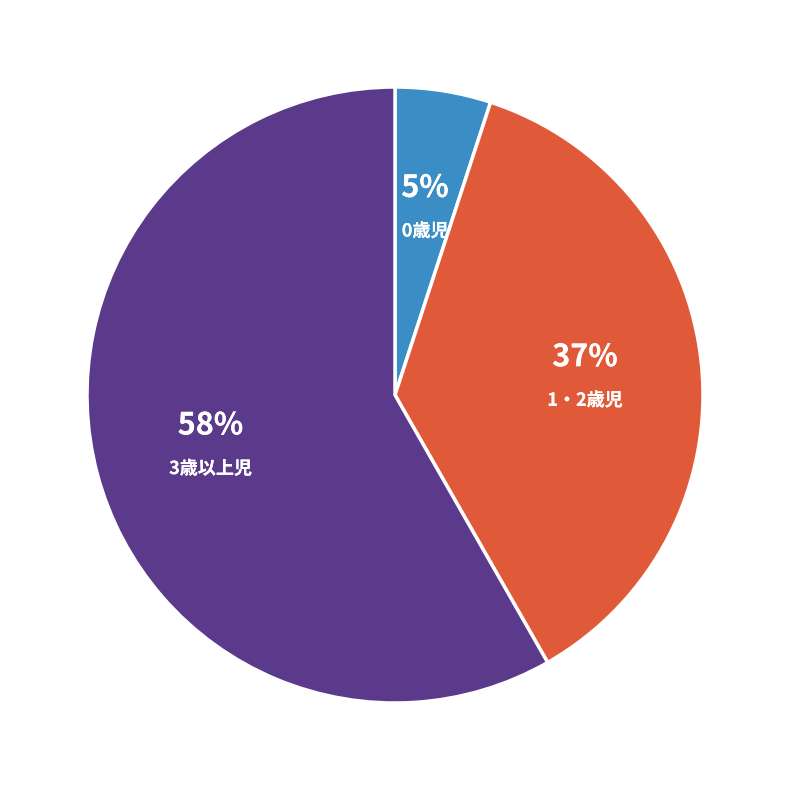

Does any single category account for the majority?

Yes